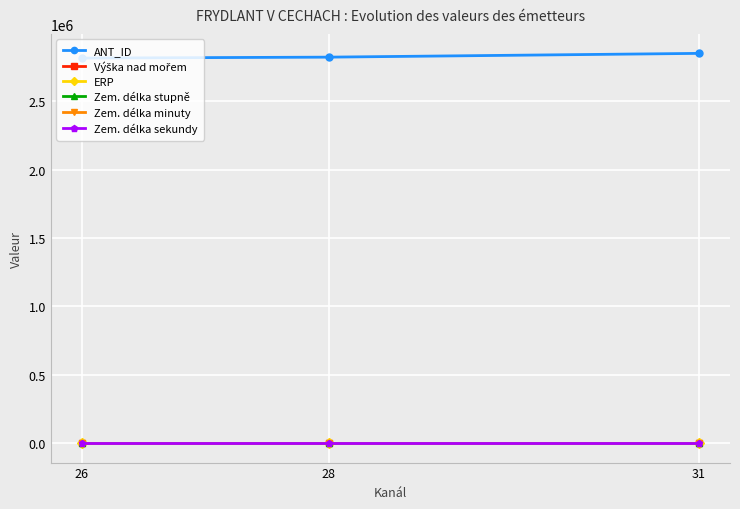

Which series has the largest total across all categories?

ANT_ID